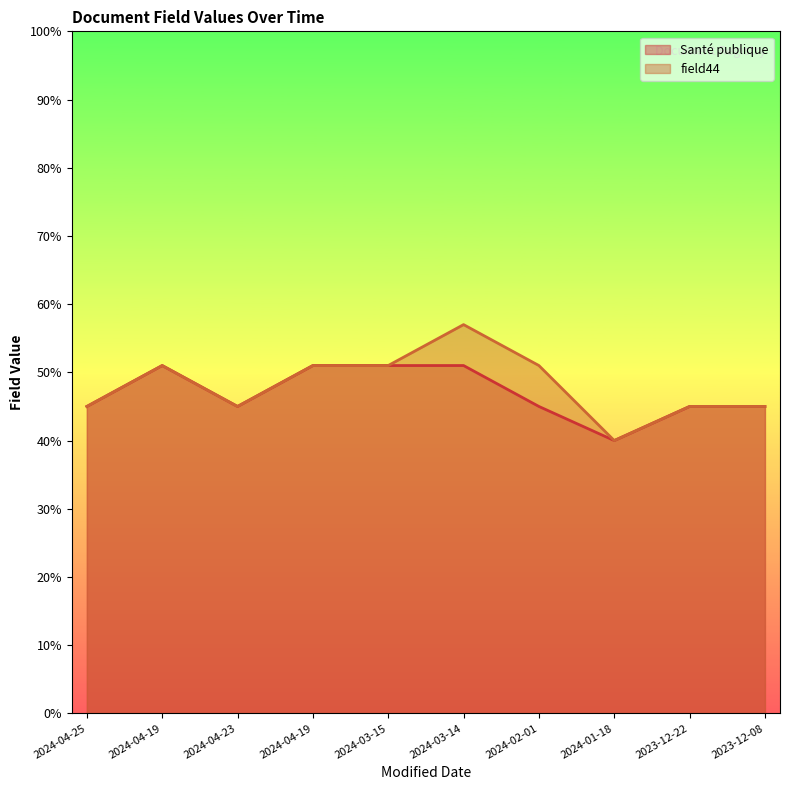

At how many categories does at least one series exceed 52?

1